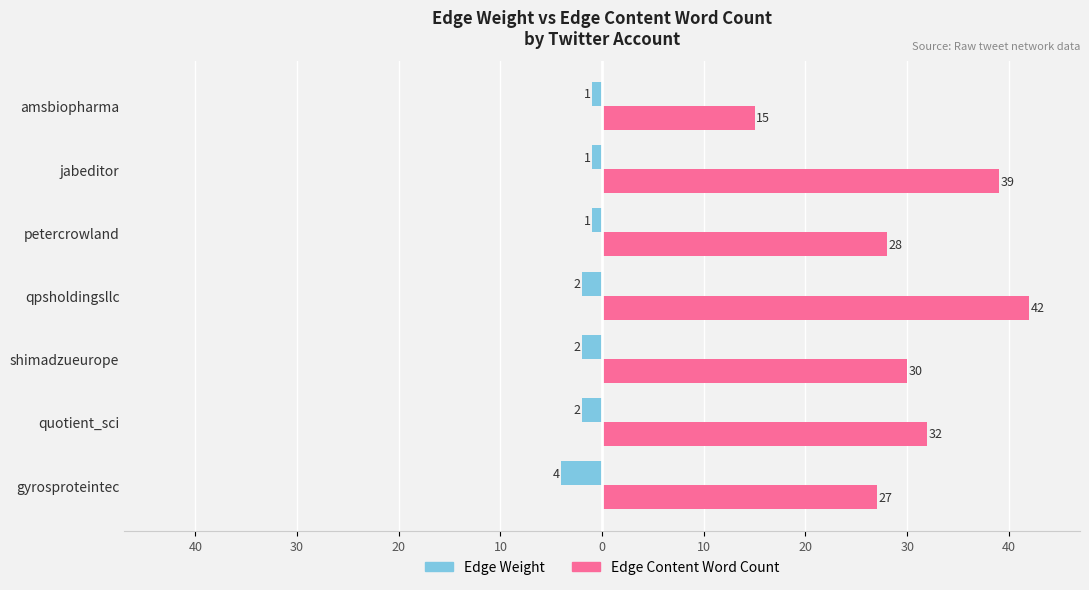

What are all the series names shown in the legend?

Edge Weight, Edge Content Word Count